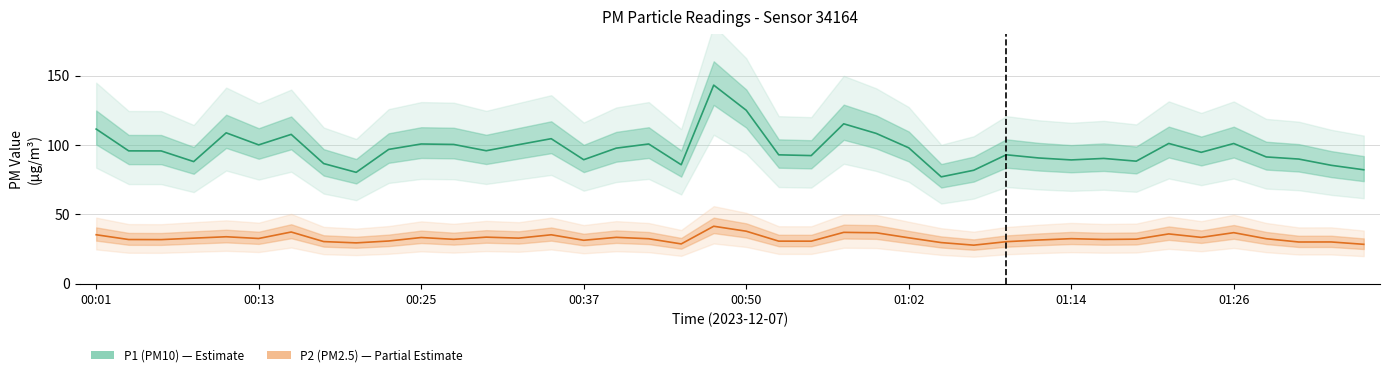

What is the value of the P2 (PM2.5) point at the 38th from the left?

30.1